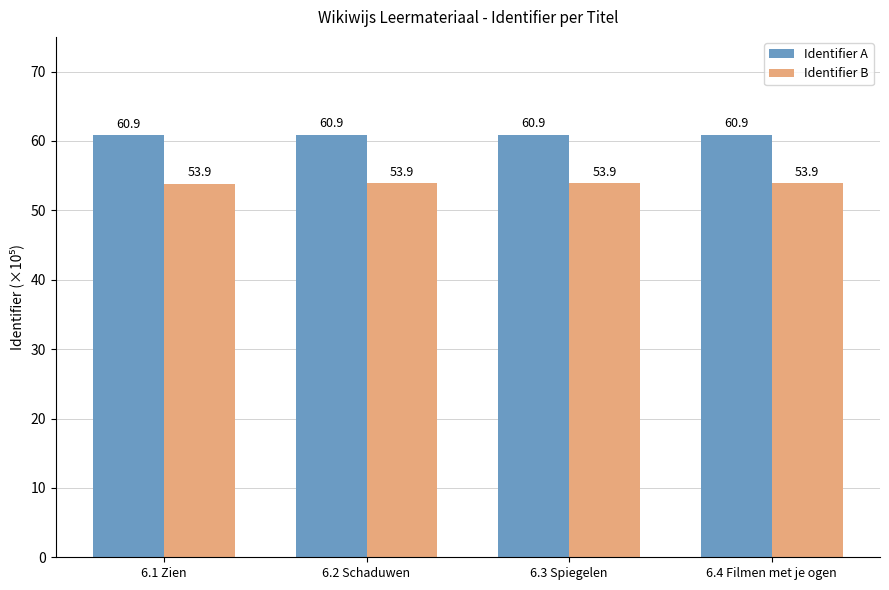

How many Identifier B values are between 53 and 54?

4